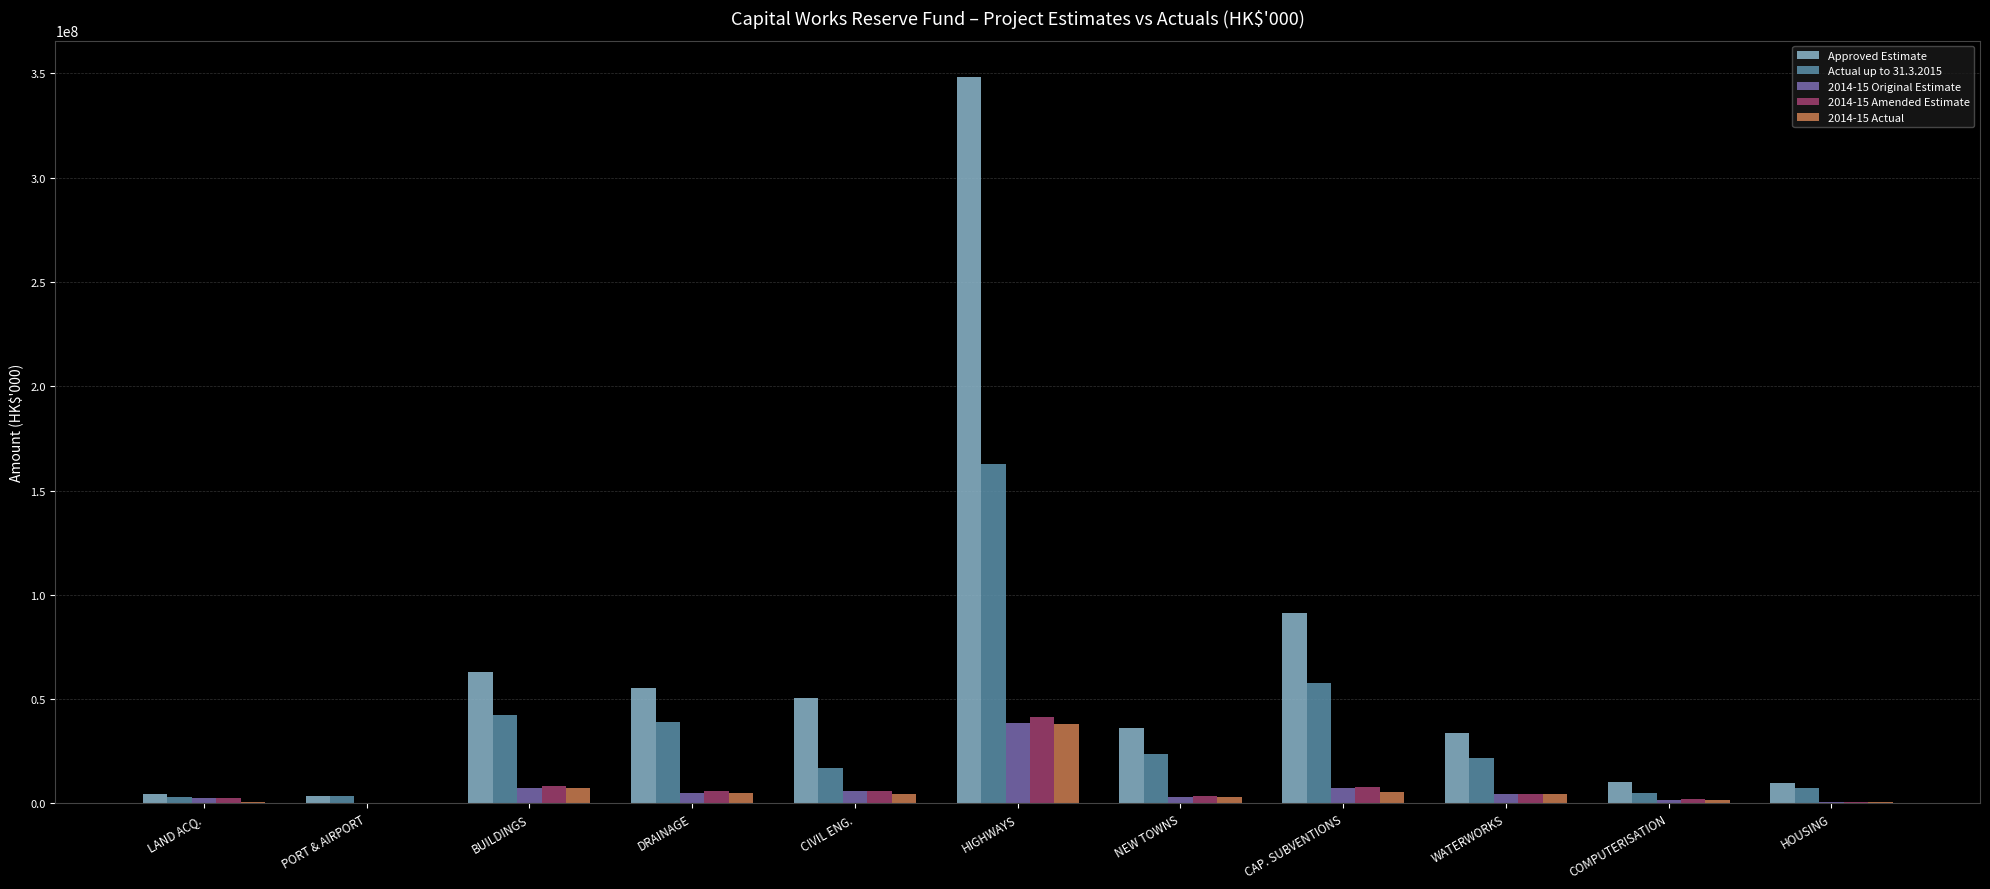

True or false: Approved Estimate has a value of 570402562 at HIGHWAYS.

False